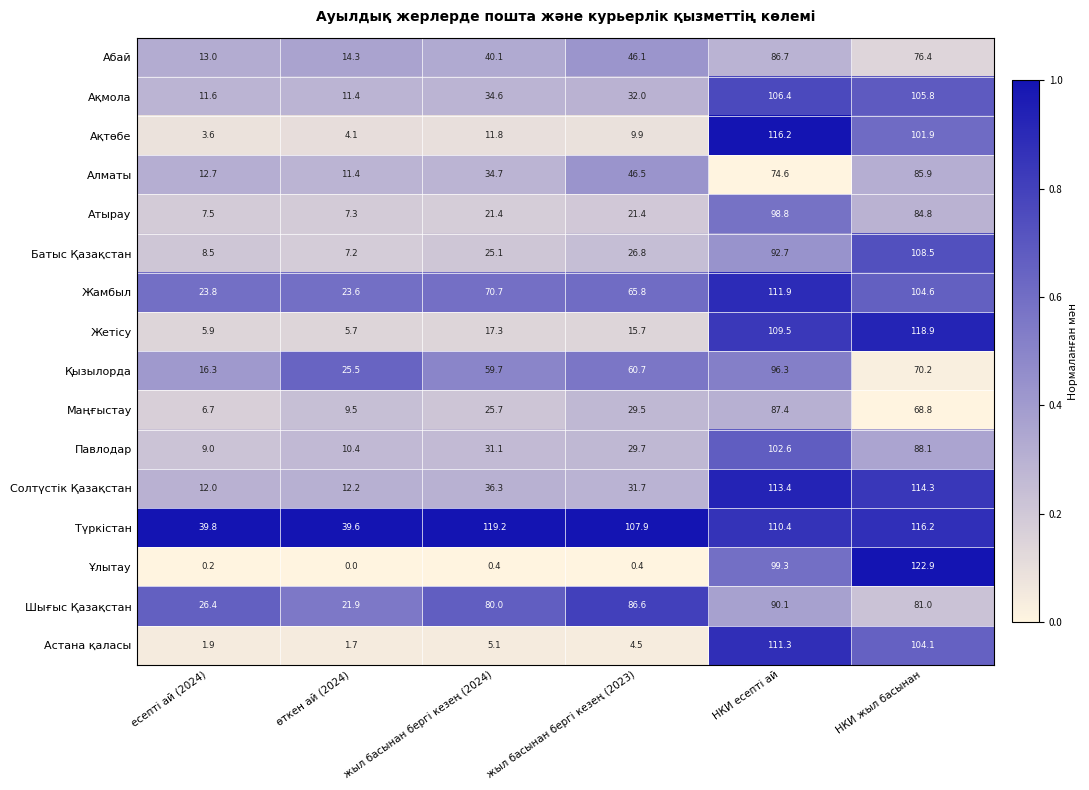

What is the greatest value displayed?

122.9